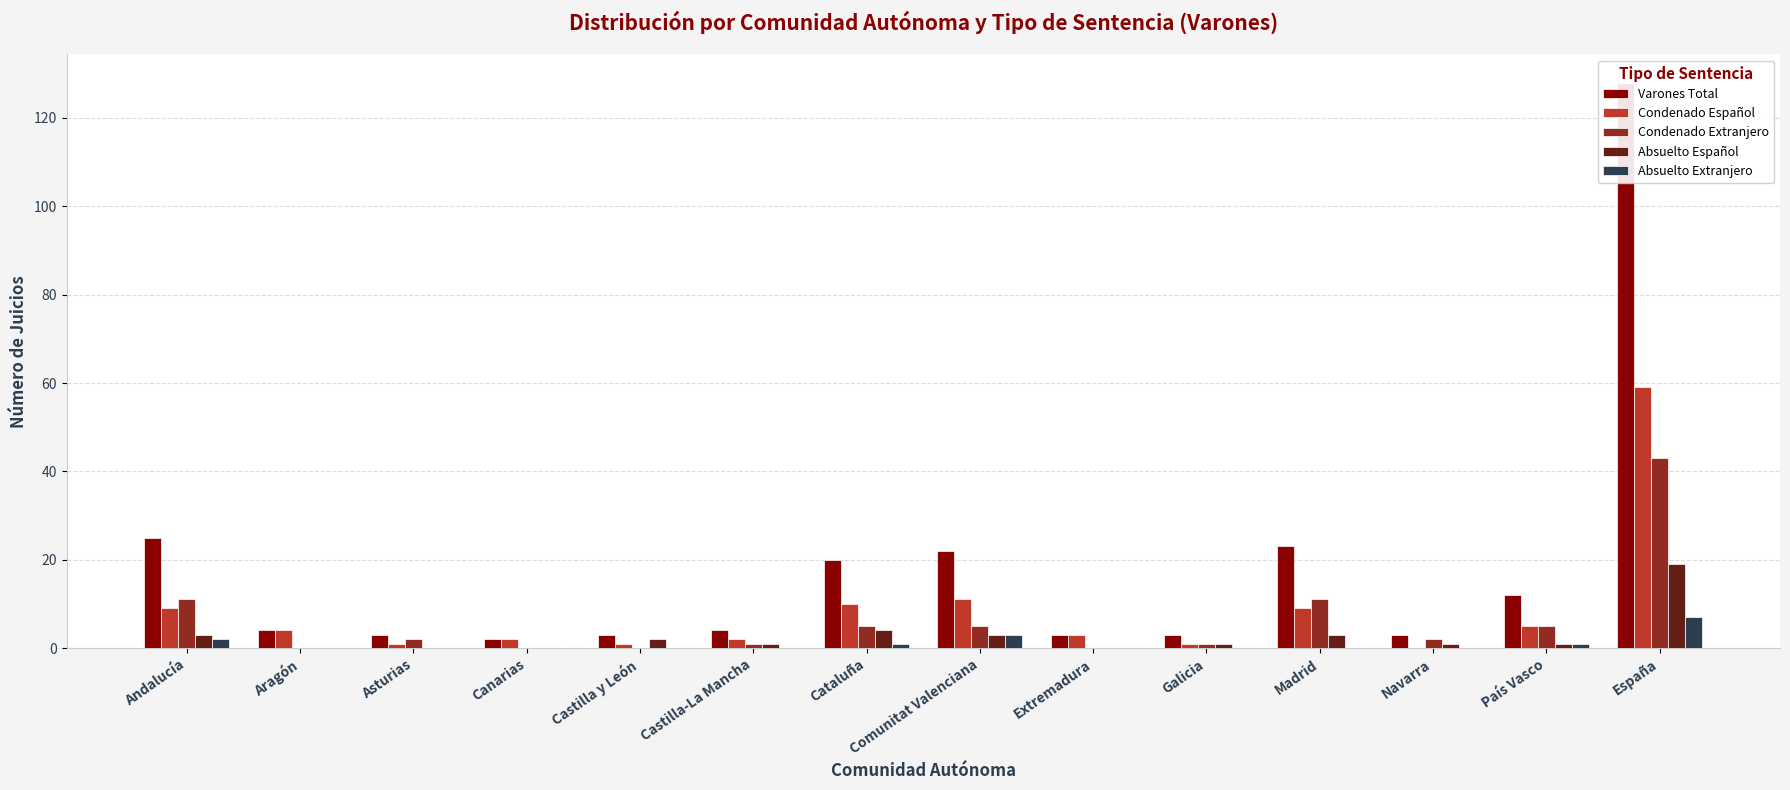

Which series has the largest total across all categories?

Varones Total